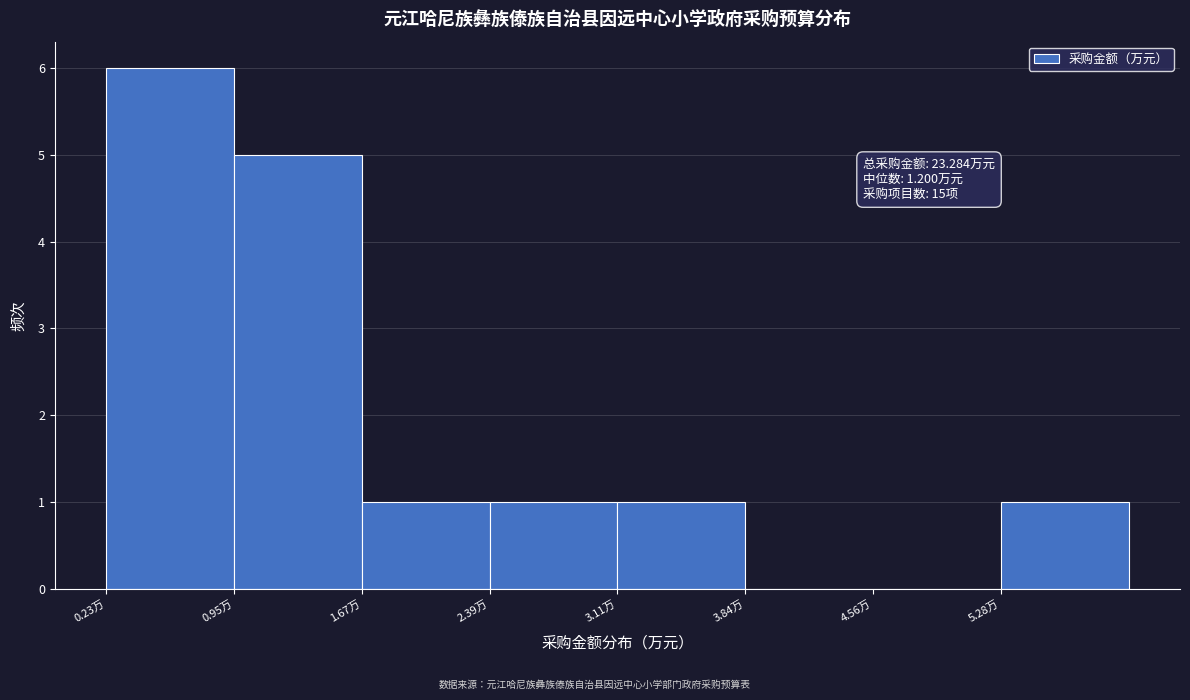

Which range on the x-axis has the tallest bar?

0.2 to 0.9